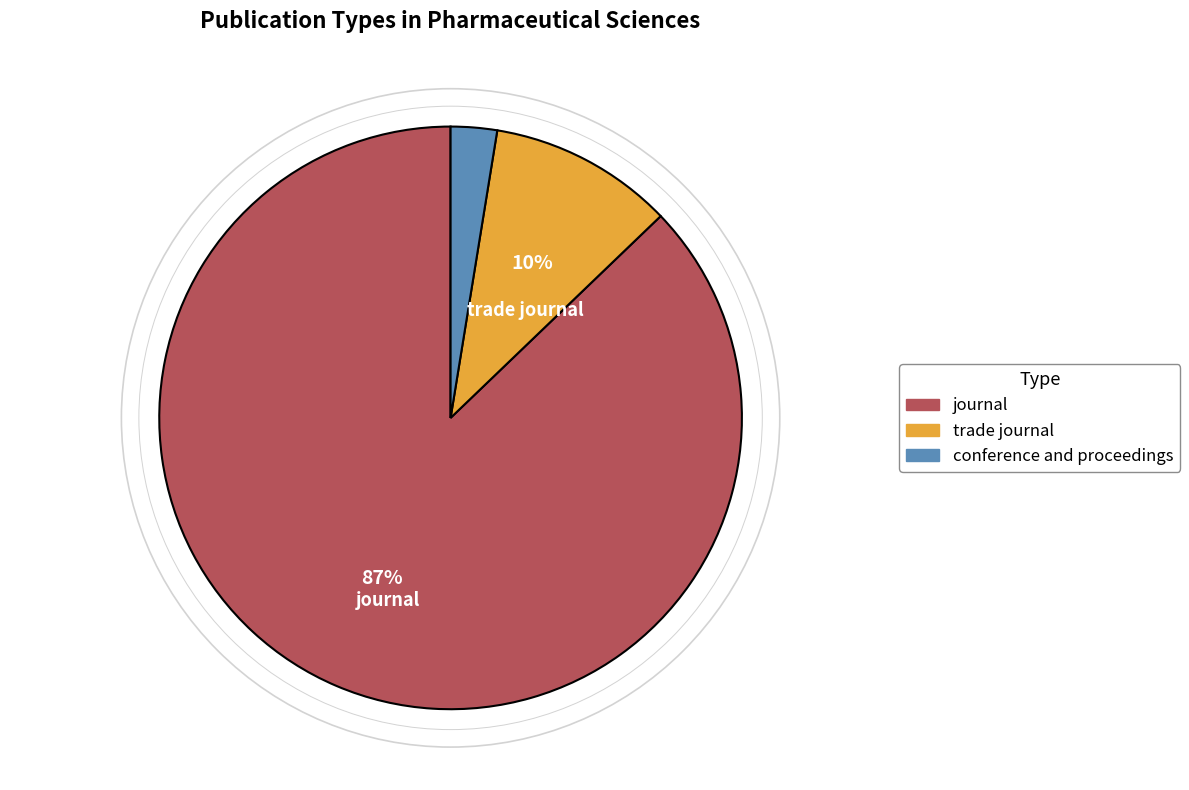

Which has a higher value, journal or trade journal?

journal